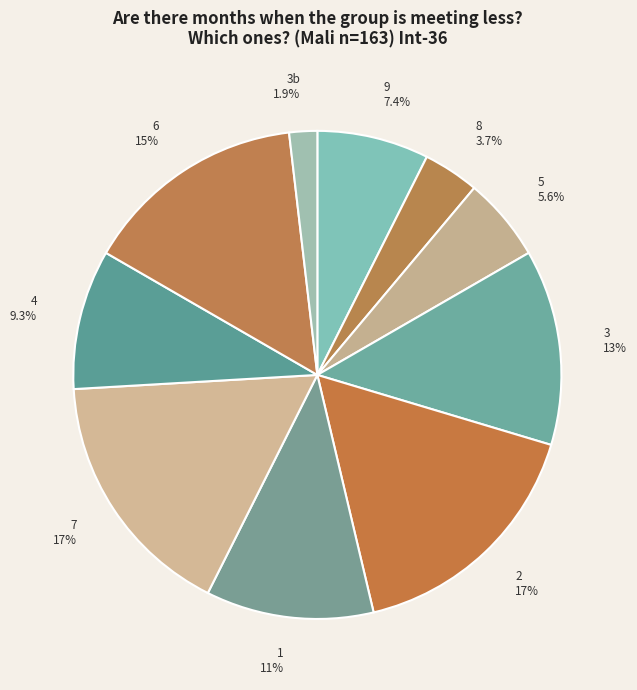

To the nearest percent, what percentage of the pie is 9?

7%